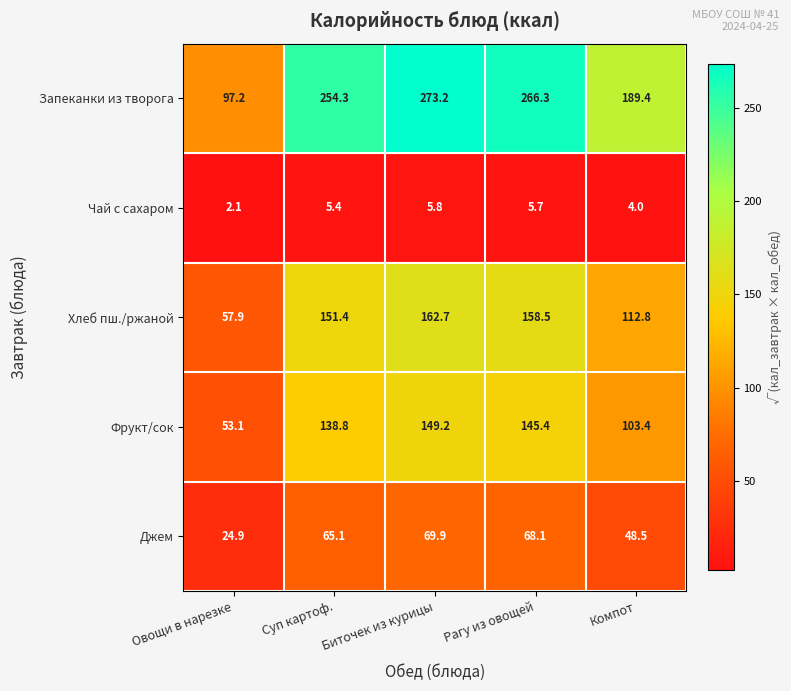

How many distinct data groups are displayed?

5